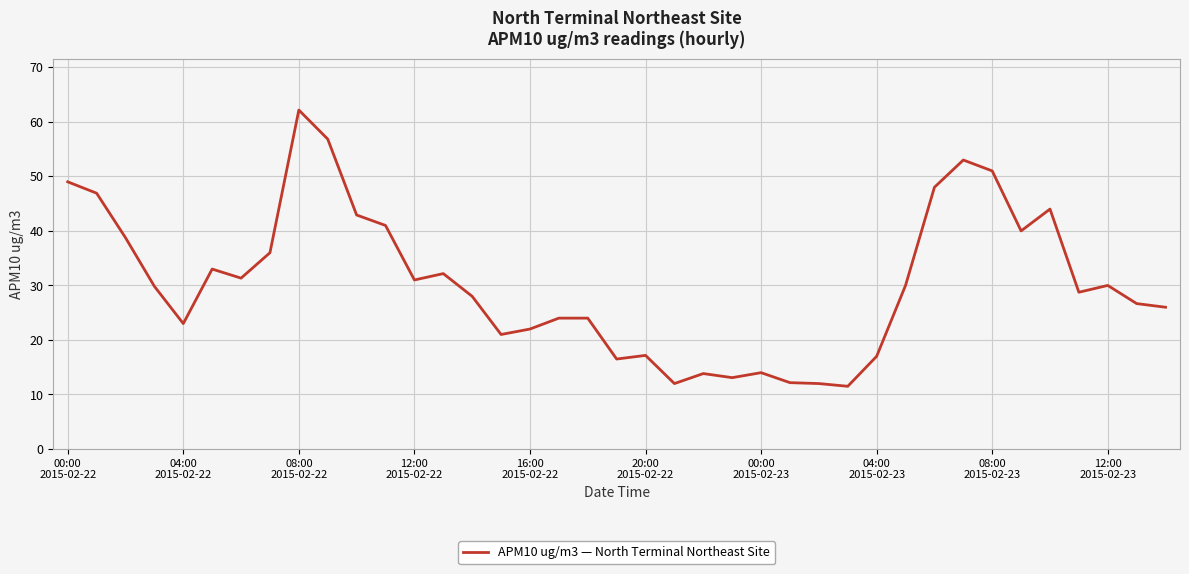

What is the difference between the maximum and minimum values?

50.7